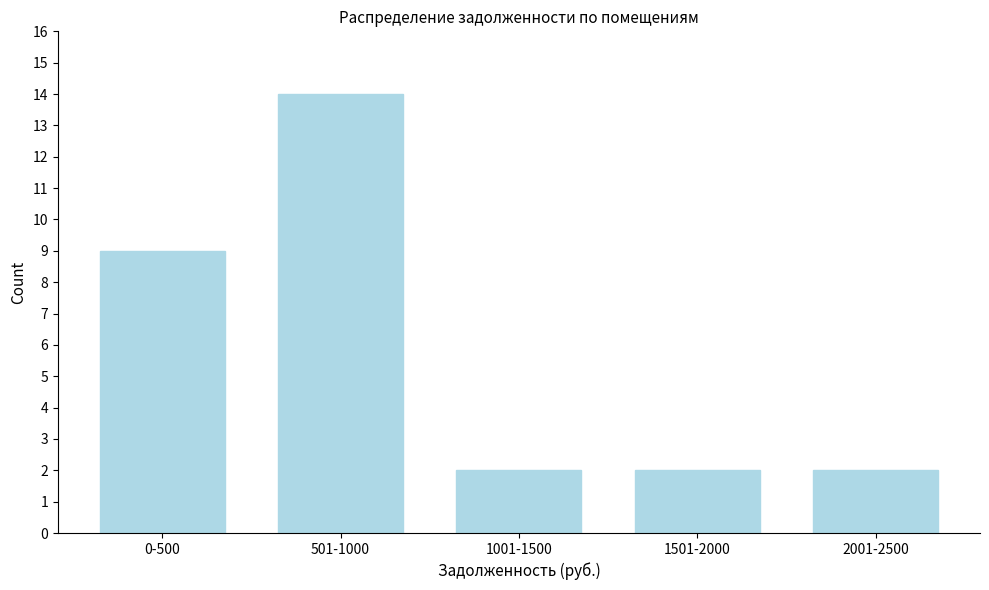

Reading right to left, transcribe all the data shown in this chart.

2001-2500=2	1501-2000=2	1001-1500=2	501-1000=14	0-500=9